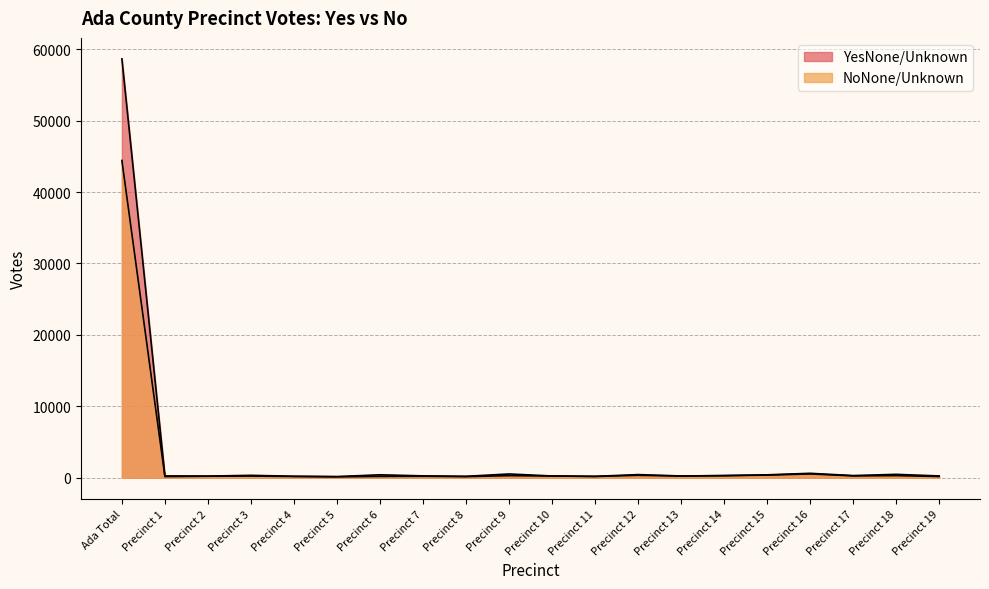

At which label does YesNone/Unknown first exceed 295?

Ada Total